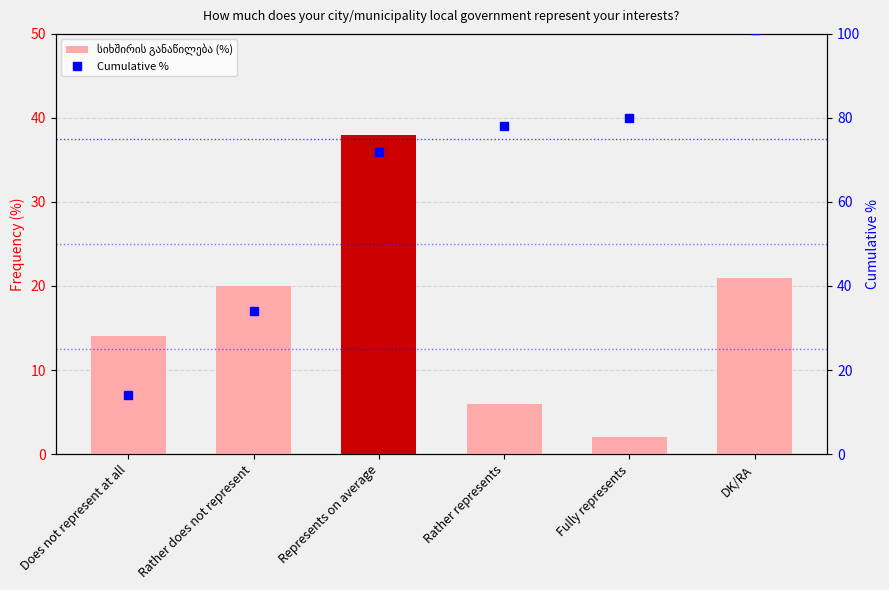

Reading left to right, transcribe all the data shown in this chart.

სიხშირის განაწილება (%): 14	20	38	6	2	21
Cumulative %: 14	34	72	78	80	101